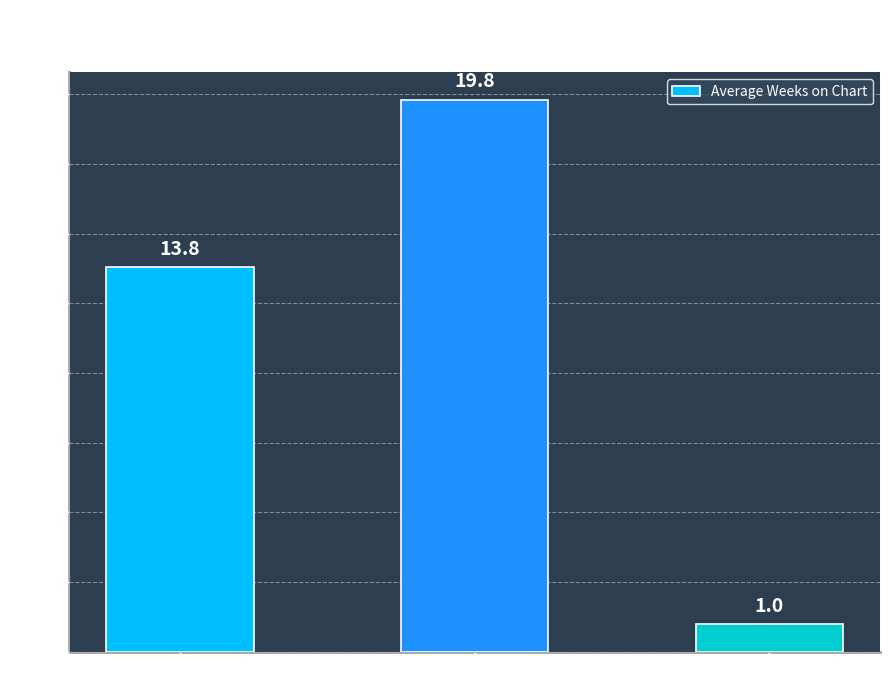

Rank the categories by value from lowest to highest.

Steady —, Up ↑, Down ↓